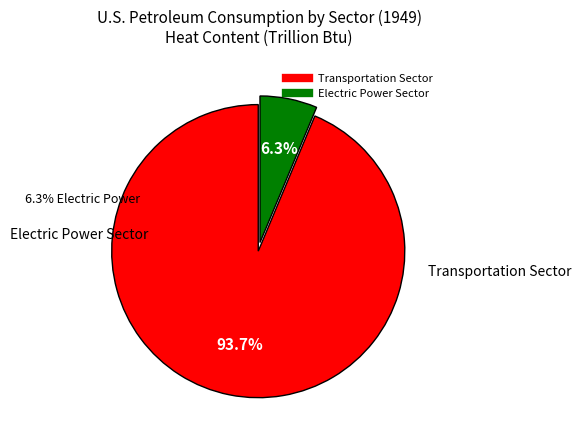

To the nearest percent, what percentage of the pie is Electric Power Sector?

6%